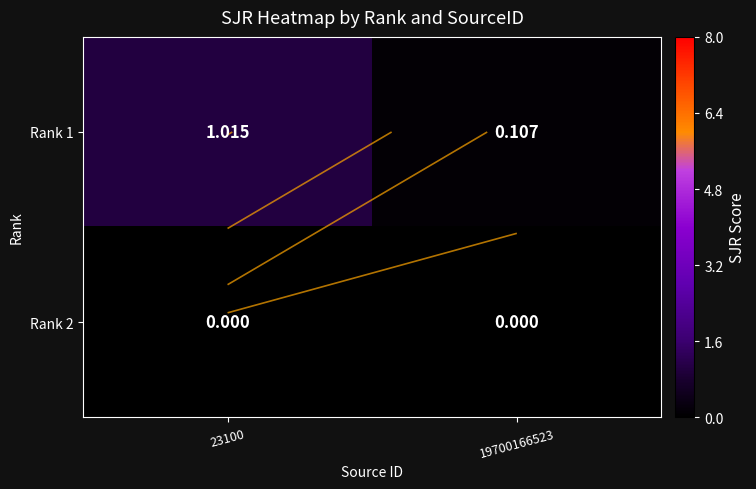

At which label does Rank 2 reach its minimum?

23100